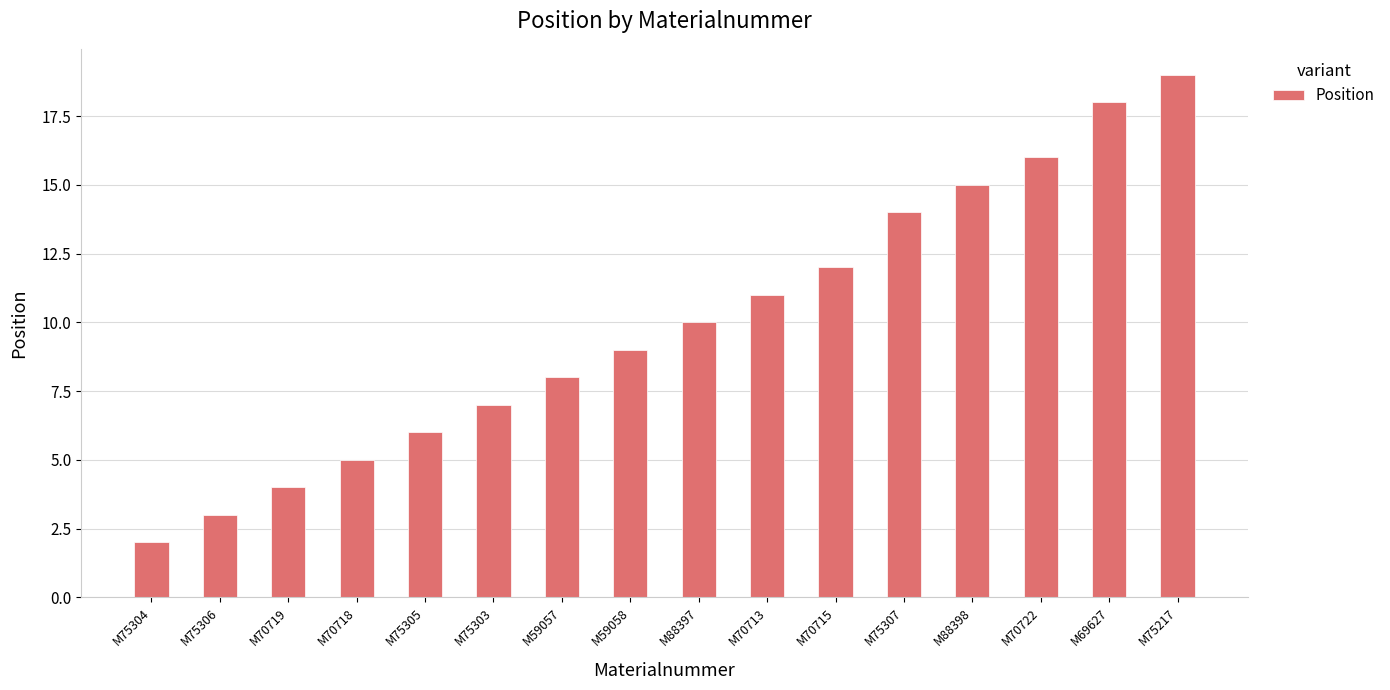

What is the difference between the second highest and second lowest values?

15